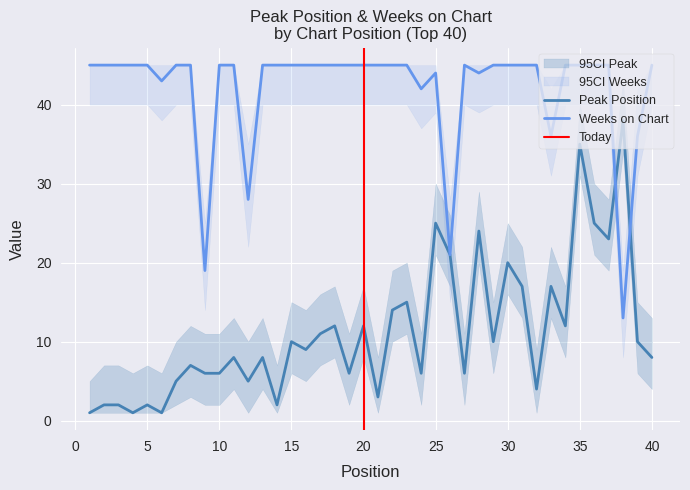

Which series has the largest total across all categories?

Weeks on Chart